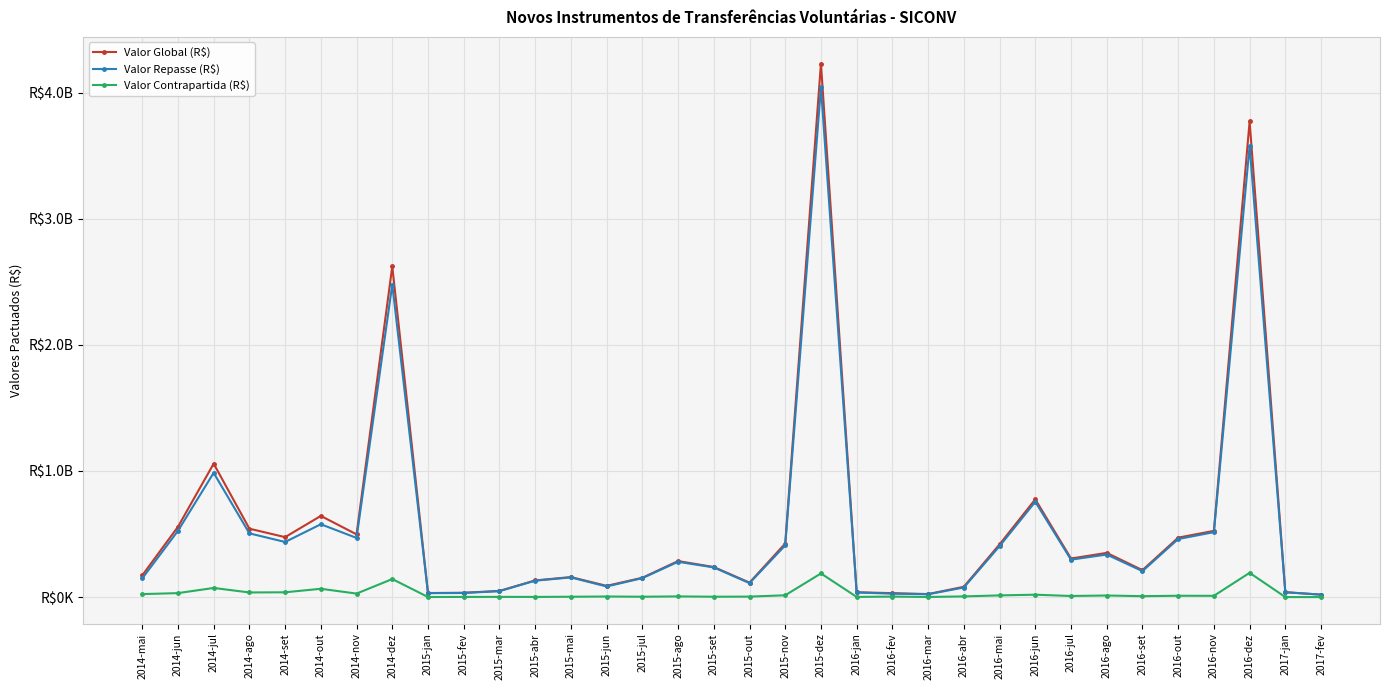

What is the minimum value shown in the chart?

291361.9